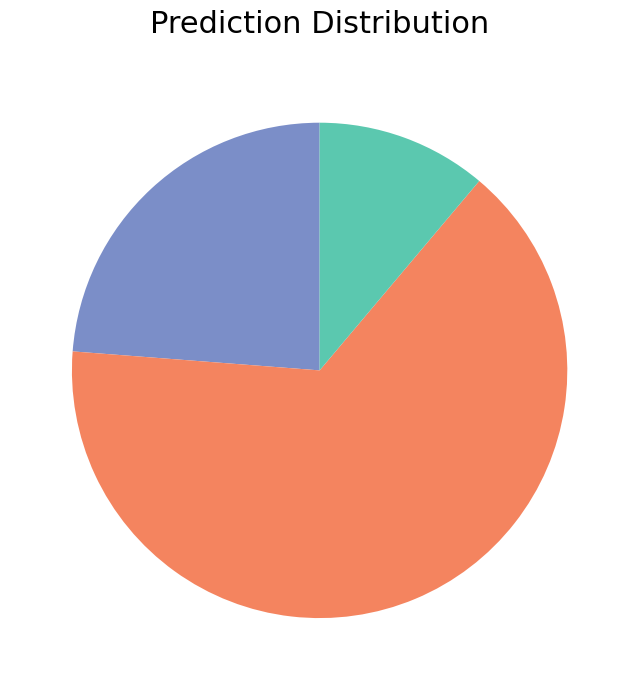

Does any single category account for the majority?

Yes